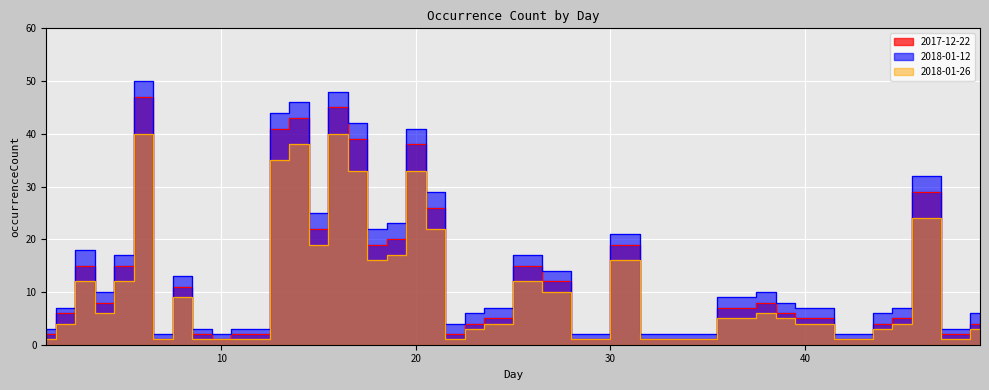

True or false: 2017-12-22 and 2018-01-12 cross at least once.

False